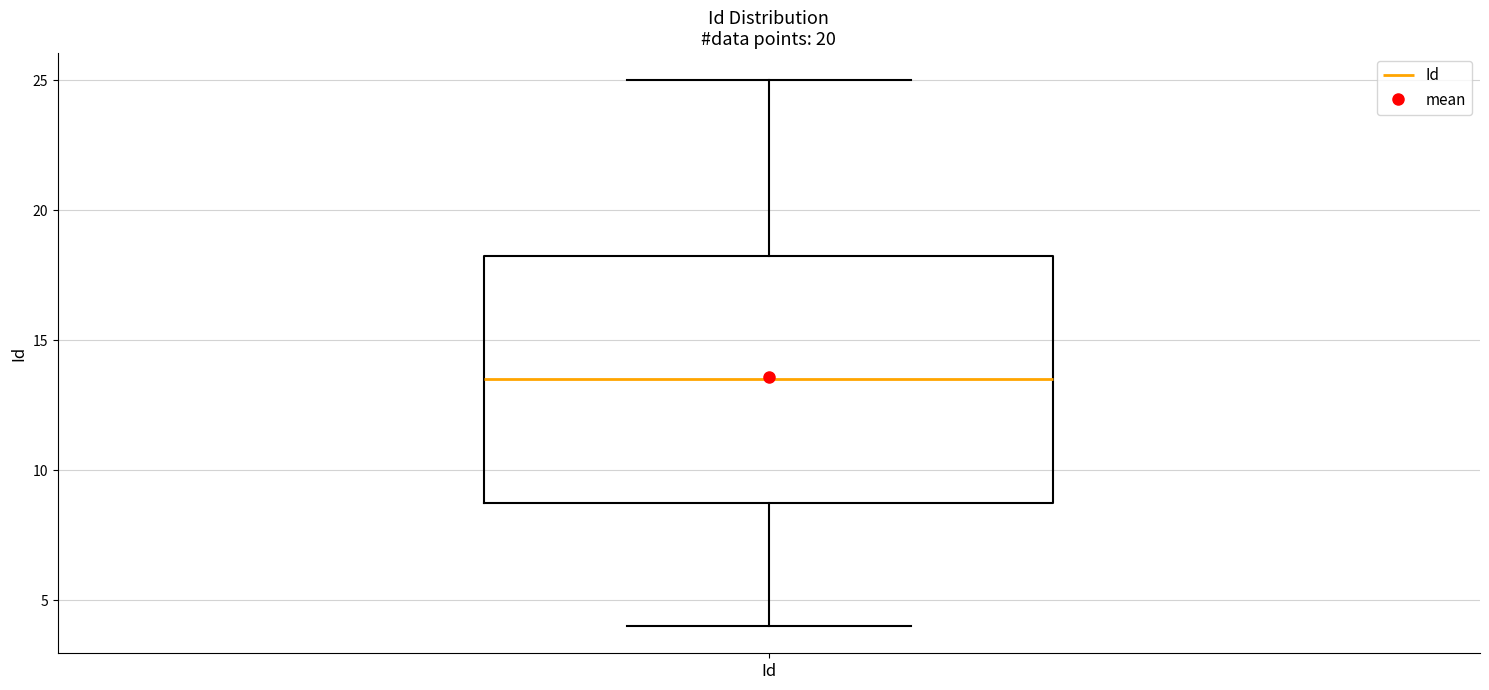

Where is the upper edge of the box for Id on the y-axis? The values are not printed on the chart, so give them approximately, as read against the axis.

18.5